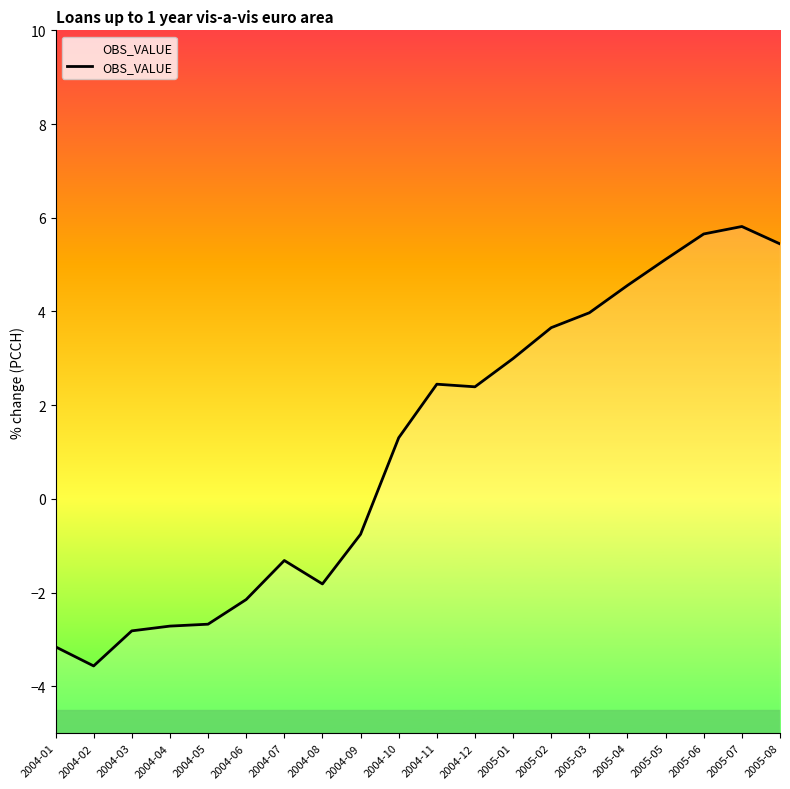

Is it true that the value at 2004-04 is -3.5?

False